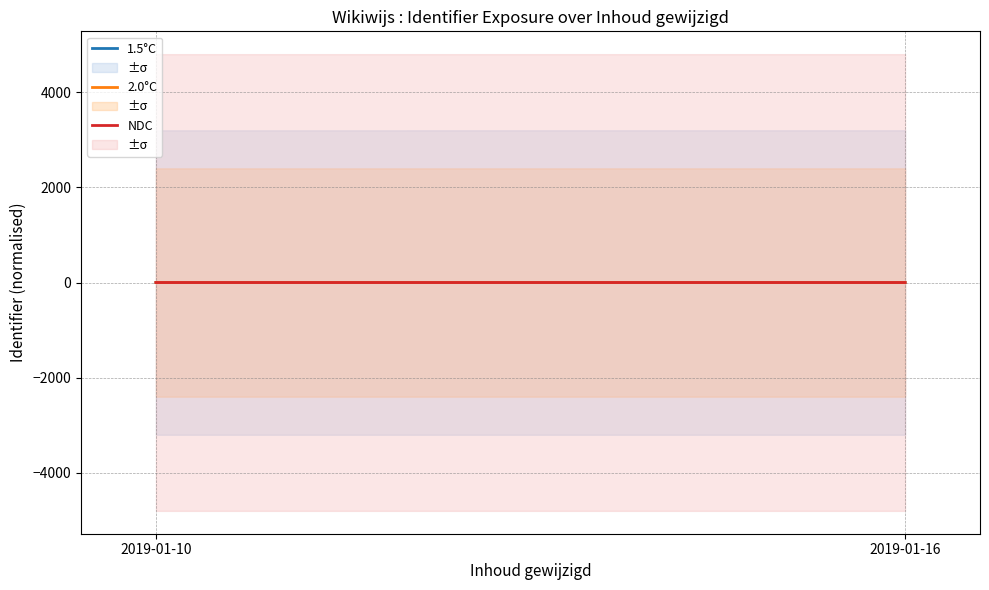

List the series in order of their peak value, lowest first.

2.0°C, NDC, 1.5°C